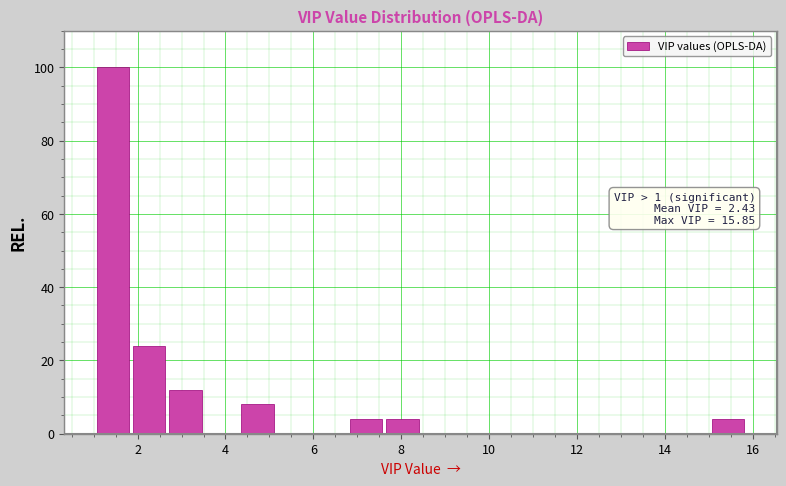

Over which range of the x-axis is the bar tallest?

1.0 to 1.8